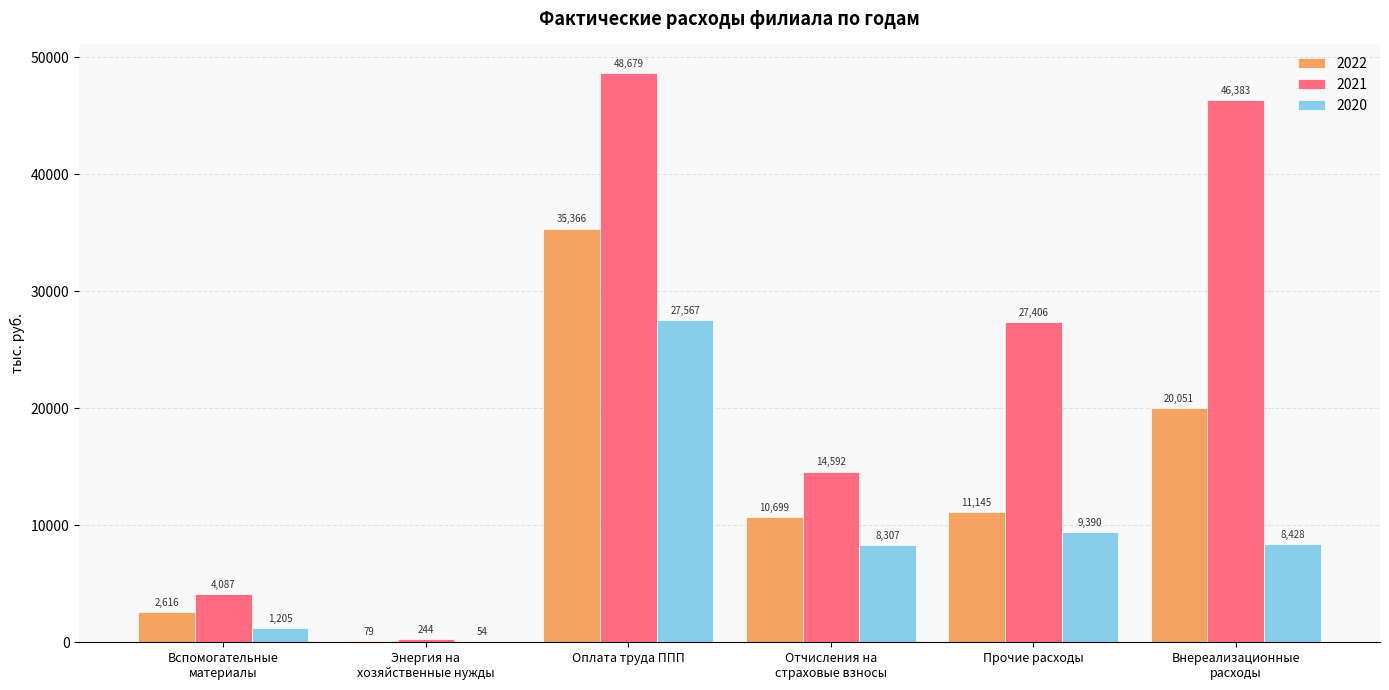

Which label corresponds to the largest value in the chart?

Оплата труда ППП